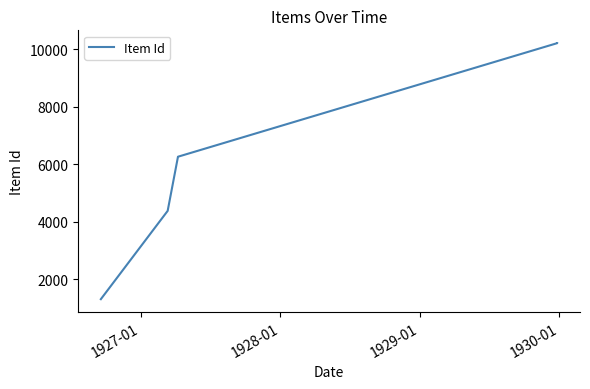

What is the change in value from 1927-01 to 1929-01?

+5827